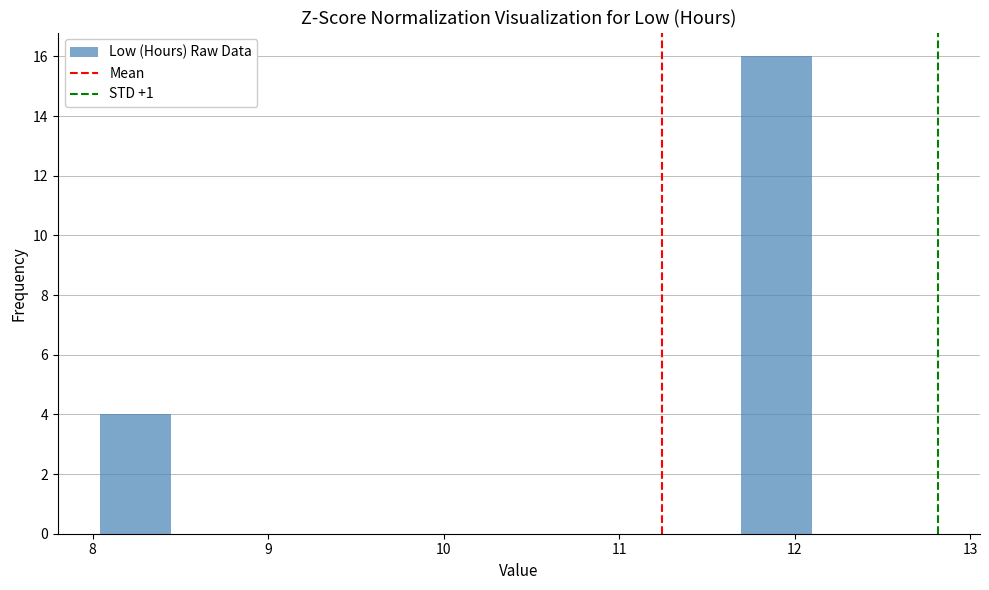

What is the height of the bar covering 8.0 to 8.4 on the x-axis? Neither the bar edges nor the heights are printed on the chart, so give them approximately, as read against the axes.

4